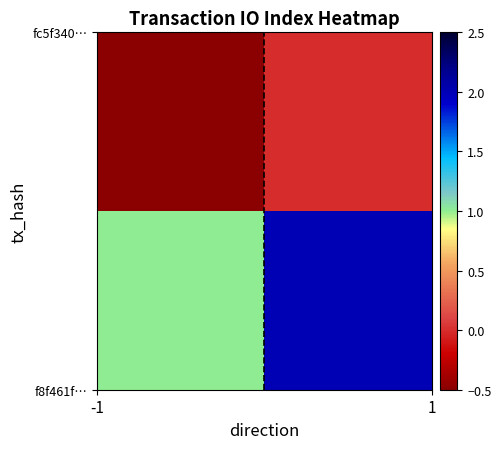

At how many categories does at least one series exceed 0?

2